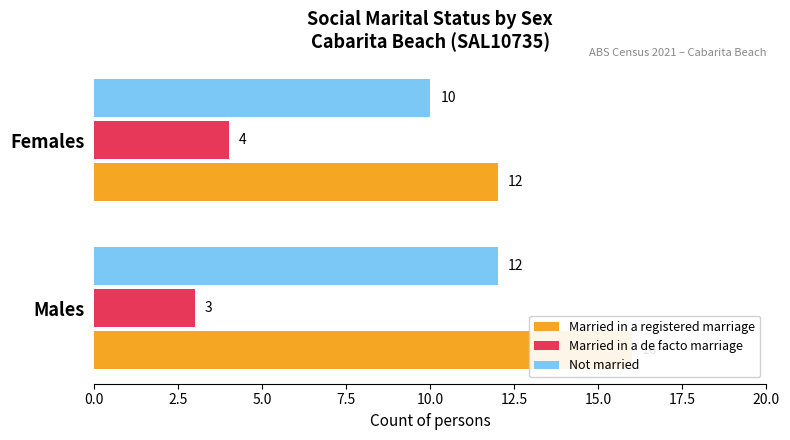

Rank the series by their maximum value, from highest to lowest.

Married in a registered marriage, Not married, Married in a de facto marriage